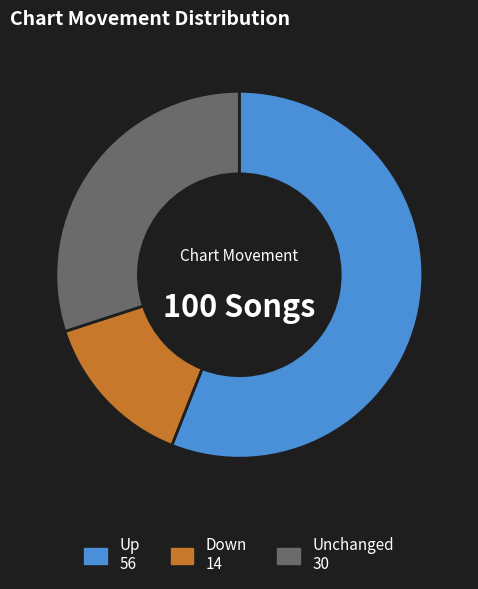

Is there any slice that represents more than half of the pie?

Yes